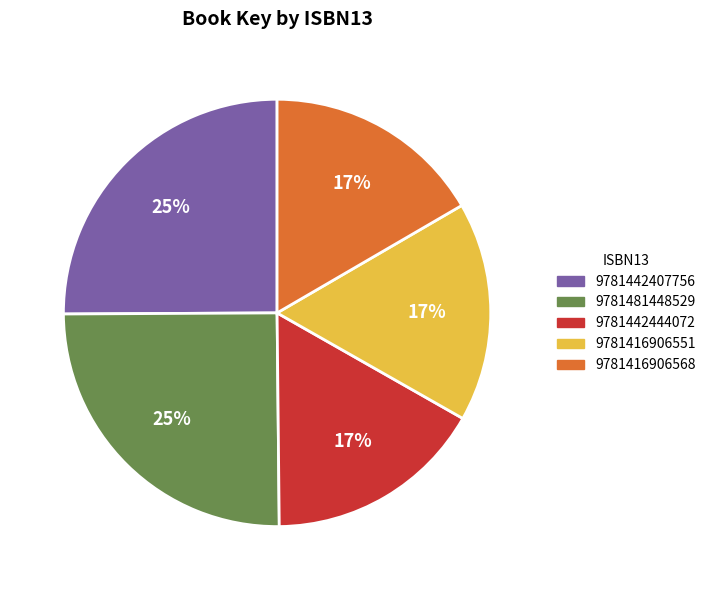

To the nearest percent, what is the average slice percentage?

20%